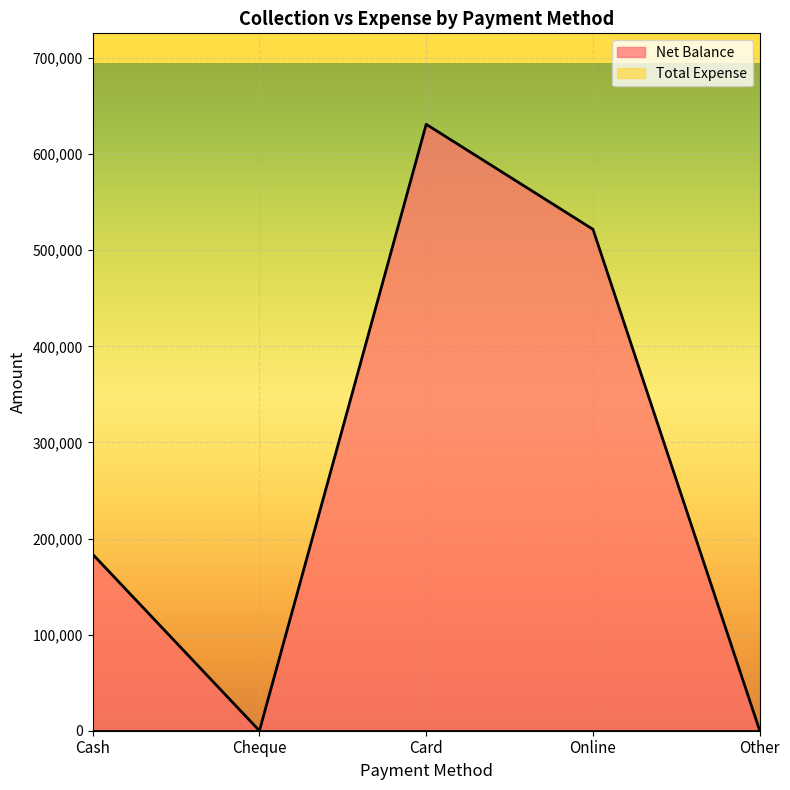

List the labels in order of value, smallest first.

Cheque, Other, Cash, Online, Card